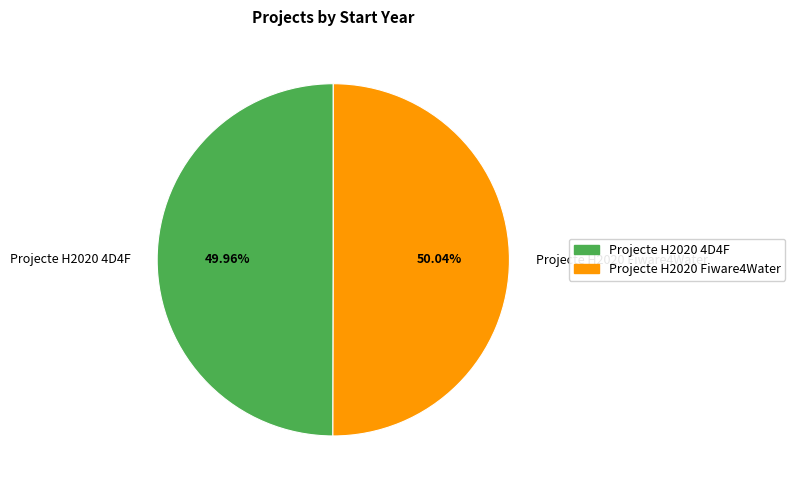

Approximately how many times larger is the value at Projecte H2020 Fiware4Water compared to Projecte H2020 4D4F?

1.0